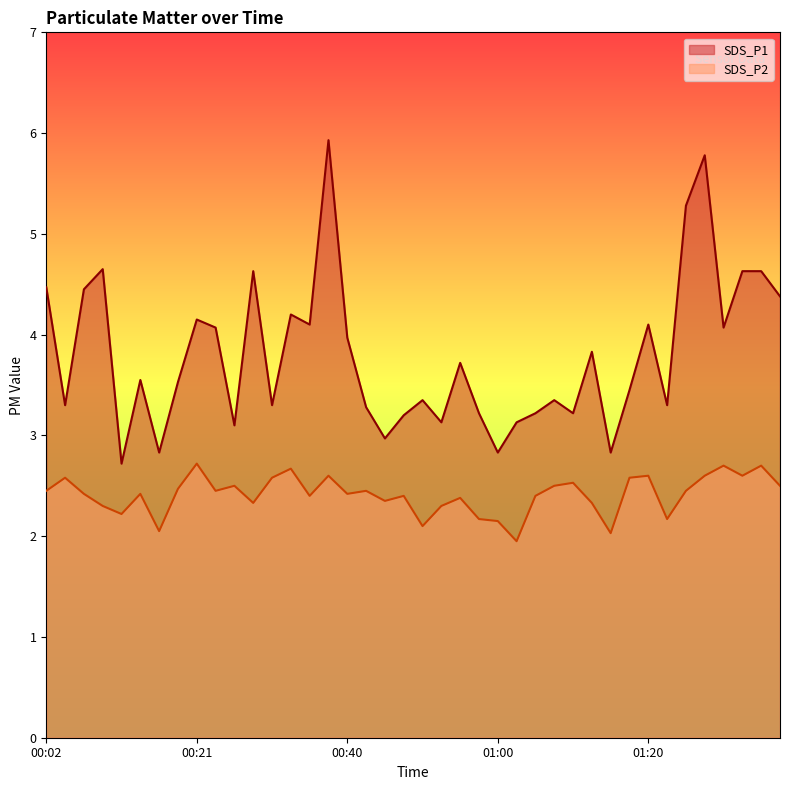

List the series in order of their peak value, lowest first.

SDS_P2, SDS_P1